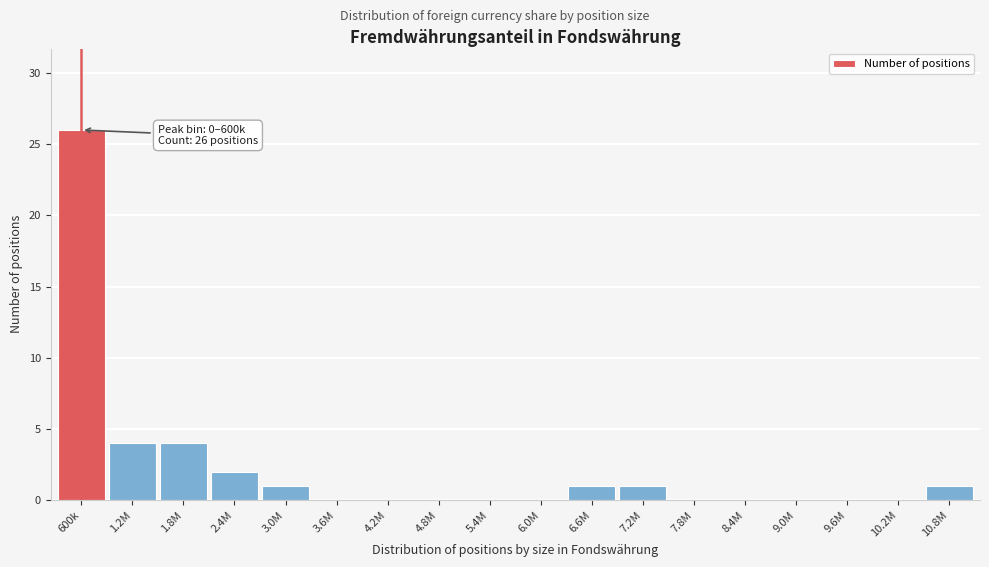

Reading right to left, list all the values displayed in this chart.

10.8M=1	10.2M=0	9.6M=0	9.0M=0	8.4M=0	7.8M=0	7.2M=1	6.6M=1	6.0M=0	5.4M=0	4.8M=0	4.2M=0	3.6M=0	3.0M=1	2.4M=2	1.8M=4	1.2M=4	600k=26